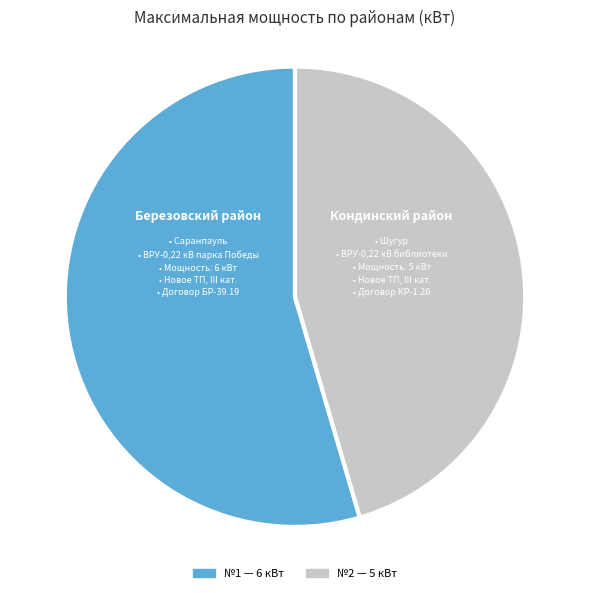

Count the number of slices in the pie.

2